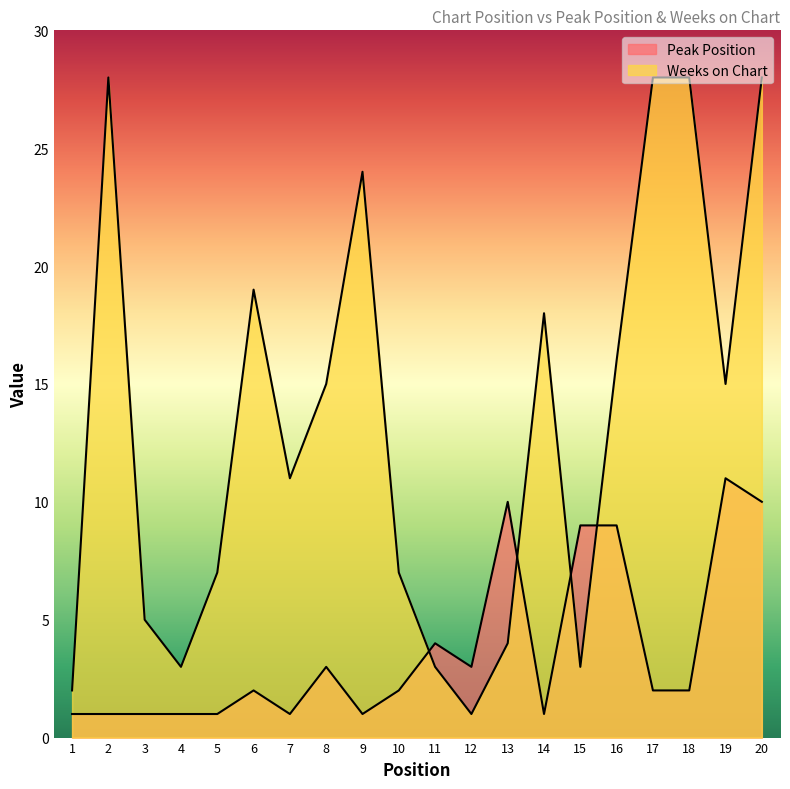

Rank the categories by Weeks on Chart value from highest to lowest.

2, 17, 18, 20, 9, 6, 14, 16, 8, 19, 7, 5, 10, 3, 13, 4, 11, 15, 1, 12